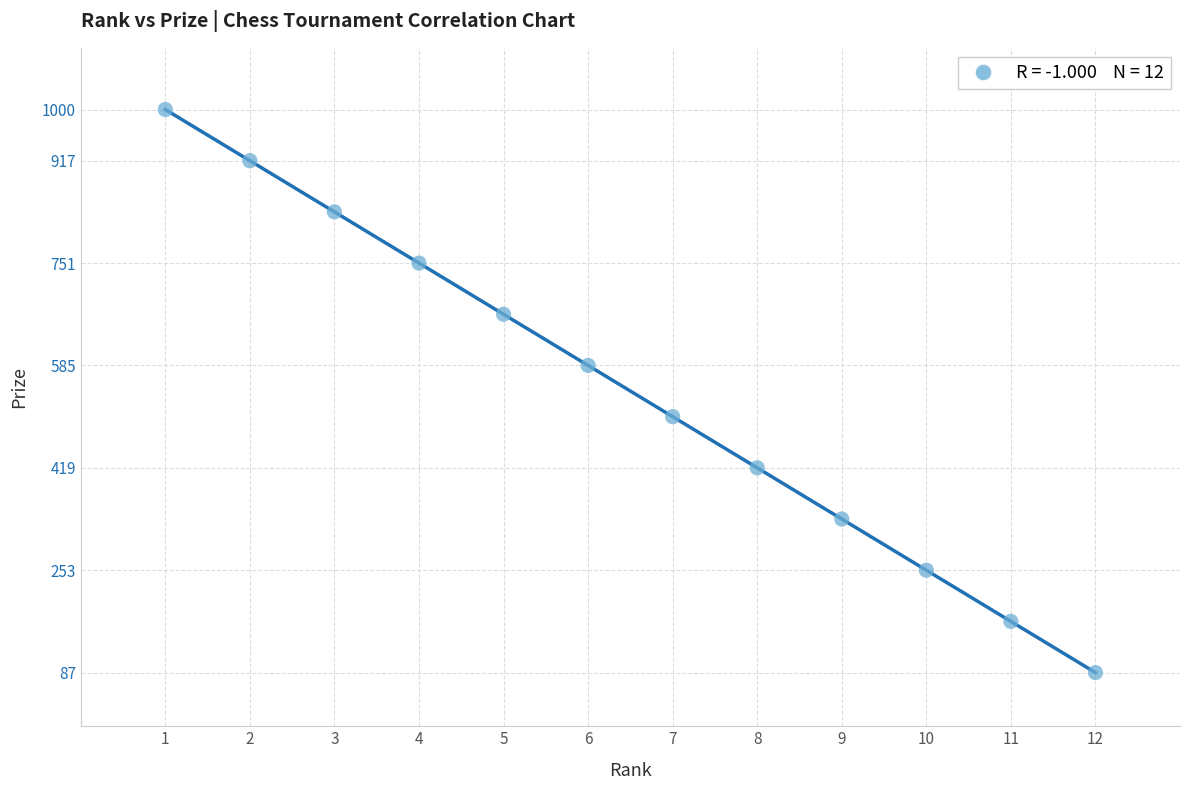

What is the average Y value?

544